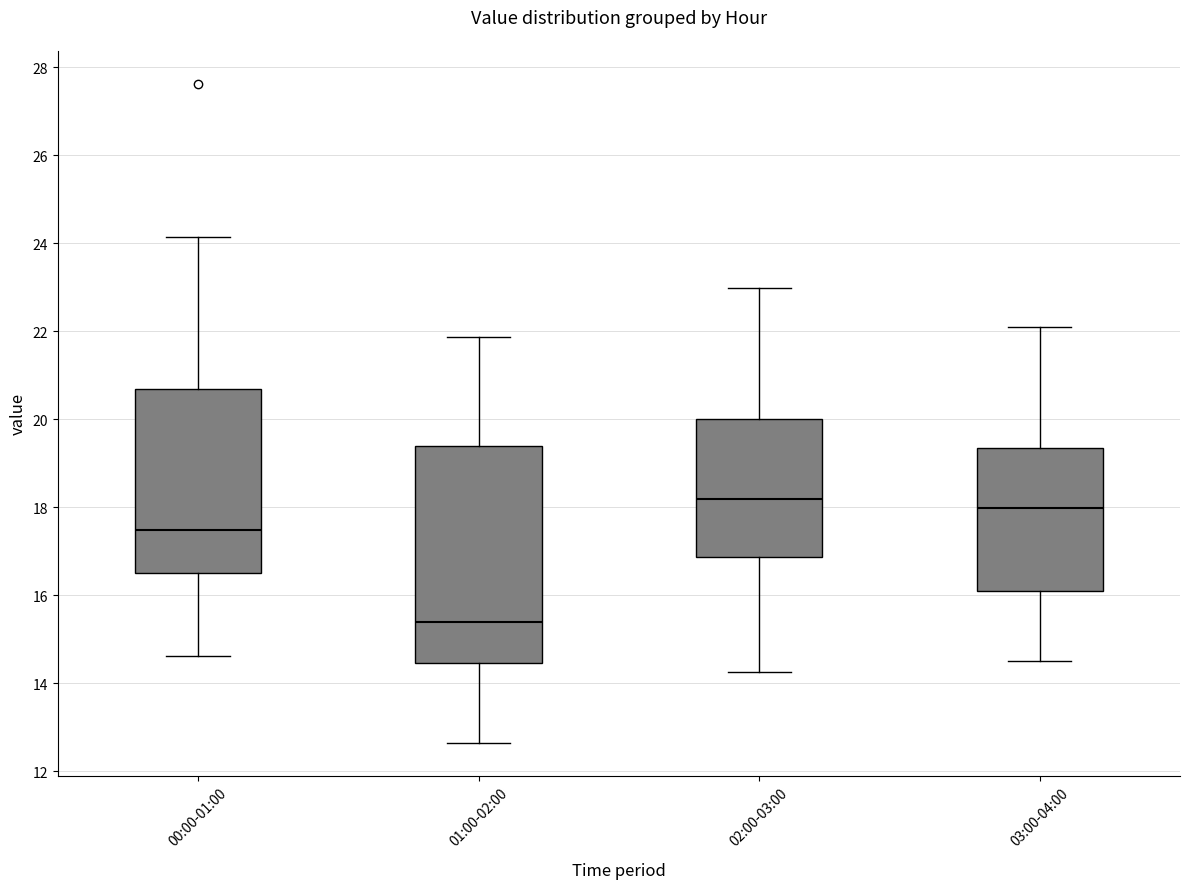

Reading left to right, transcribe this box plot: for each box, give where its median line is, the range the box spans, and where its two whiskers end, as read against the y-axis. The values are not printed on the chart, so give them approximately, as read against the axis.

00:00-01:00: median 17.4, box 16.6 to 20.6, whiskers 14.6 to 24.2
01:00-02:00: median 15.4, box 14.4 to 19.4, whiskers 12.6 to 21.8
02:00-03:00: median 18.2, box 16.8 to 20.0, whiskers 14.2 to 23.0
03:00-04:00: median 18.0, box 16.2 to 19.4, whiskers 14.6 to 22.2